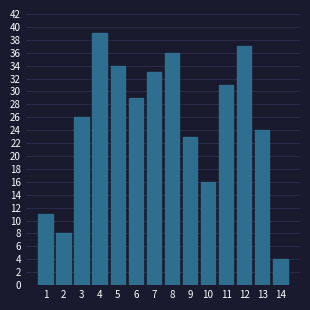

Reading right to left, list all the values displayed in this chart.

4	24	37	31	16	23	36	33	29	34	39	26	8	11